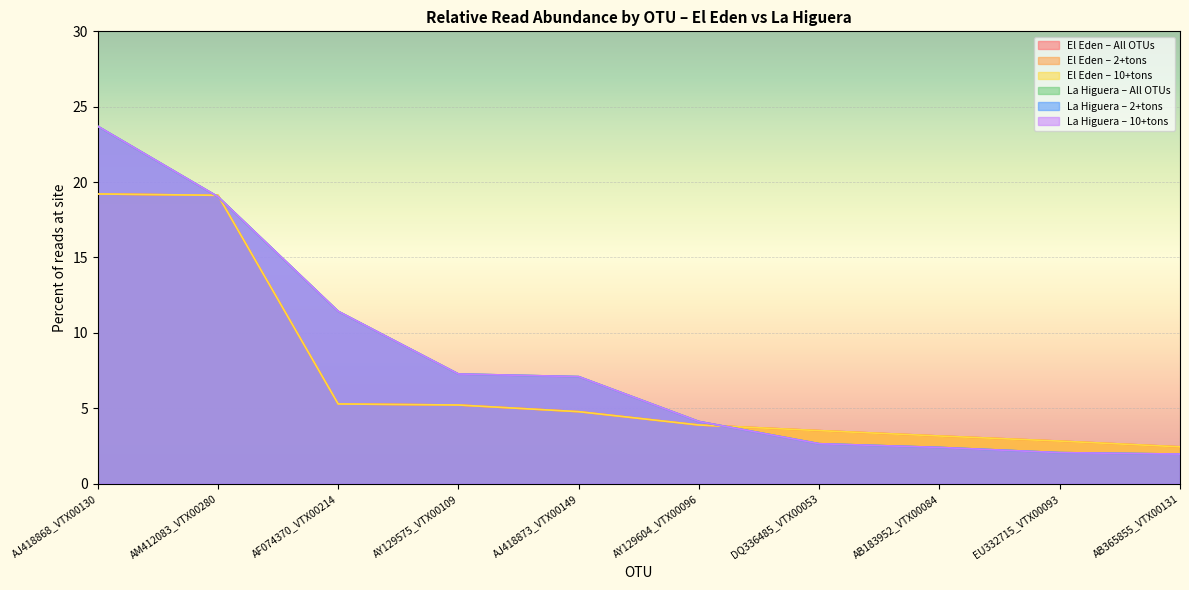

List the series in order of their peak value, lowest first.

El Eden – All OTUs, El Eden – 2+tons, El Eden – 10+tons, La Higuera – 2+tons, La Higuera – All OTUs, La Higuera – 10+tons